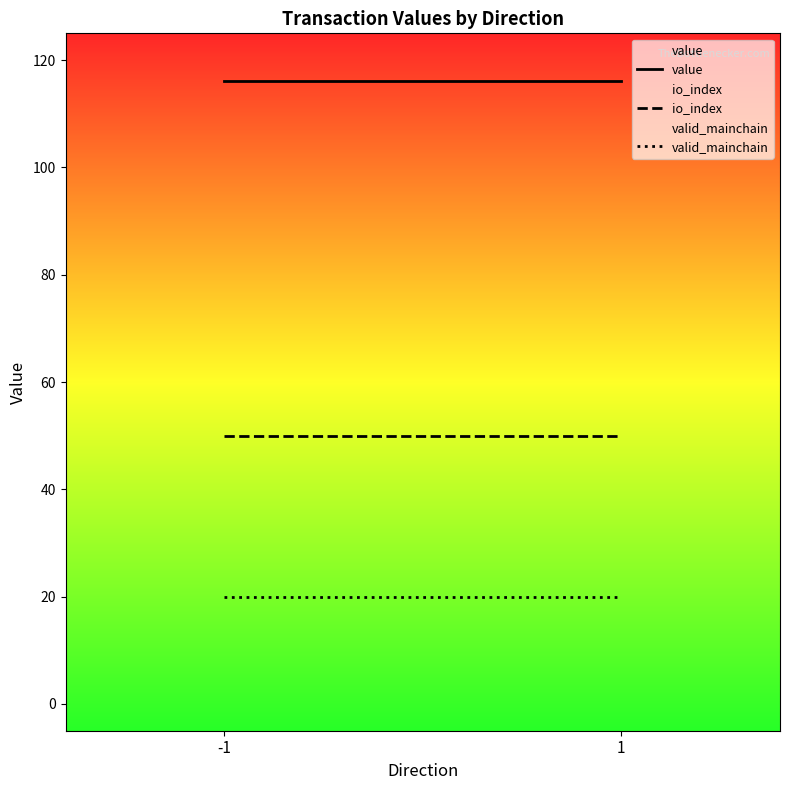

Rank the series by their average value, from highest to lowest.

value, io_index, valid_mainchain